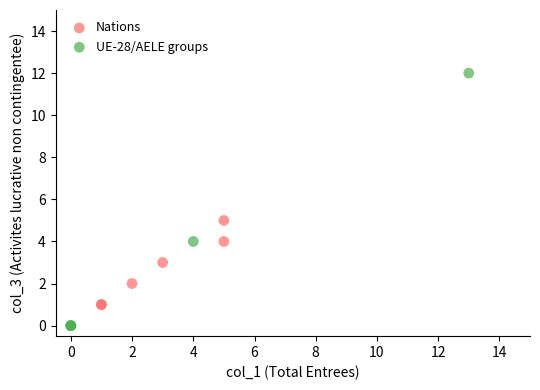

Which series has the widest spread of Y values?

UE-28/AELE groups